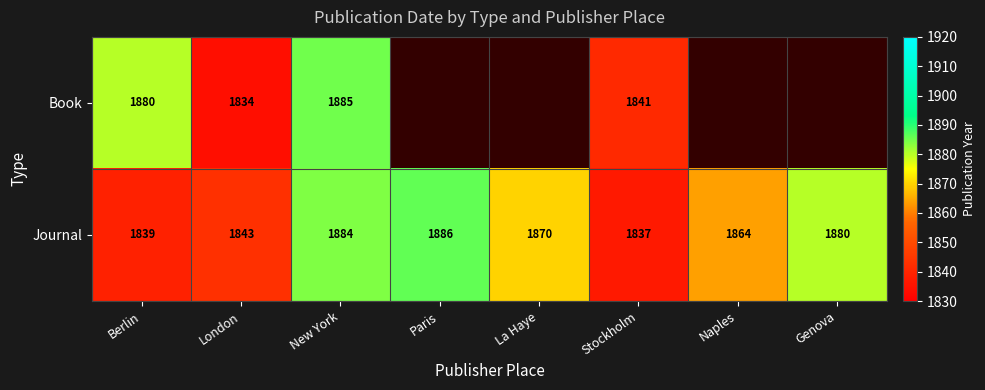

Which has a higher value, Naples or Paris?

Paris